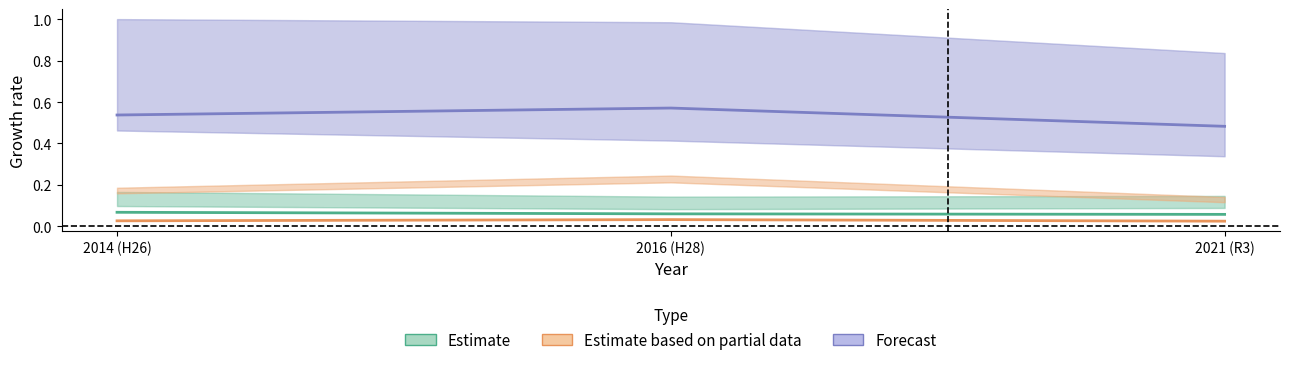

What position from the left is 2014 (H26)?

1